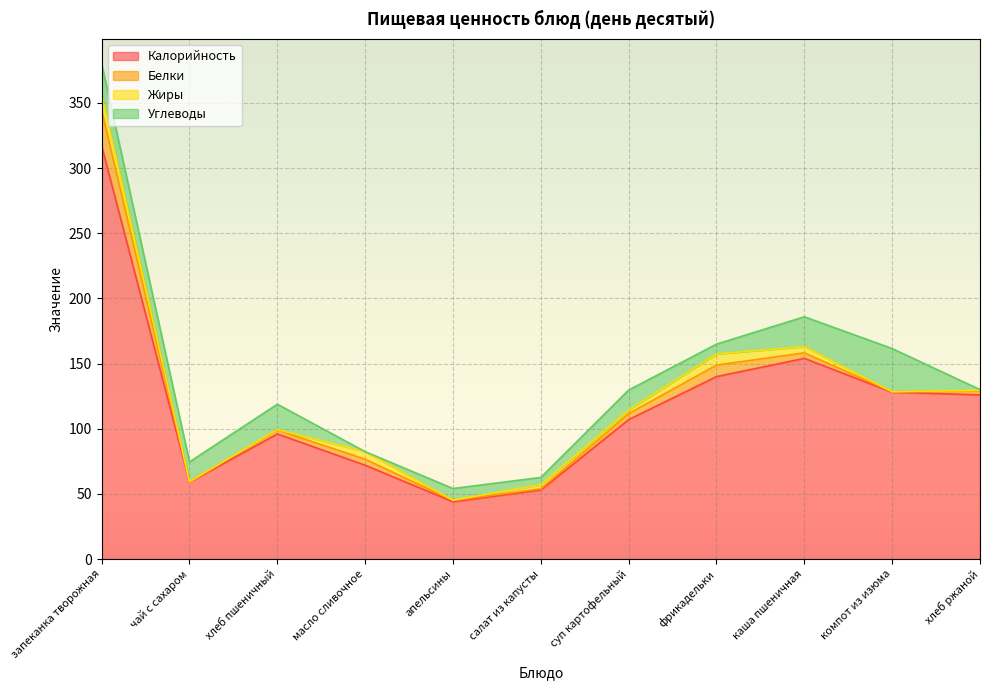

Which category has the lowest value across all series?

компот из изюма